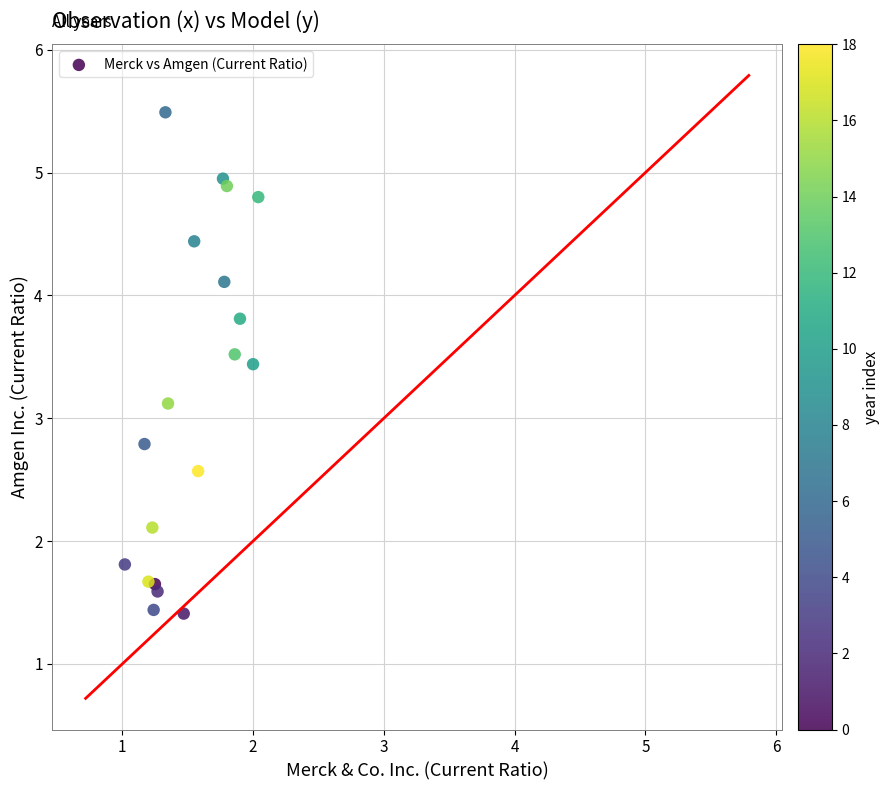

What Y value in the scatter plot is closest to 3?

3.1